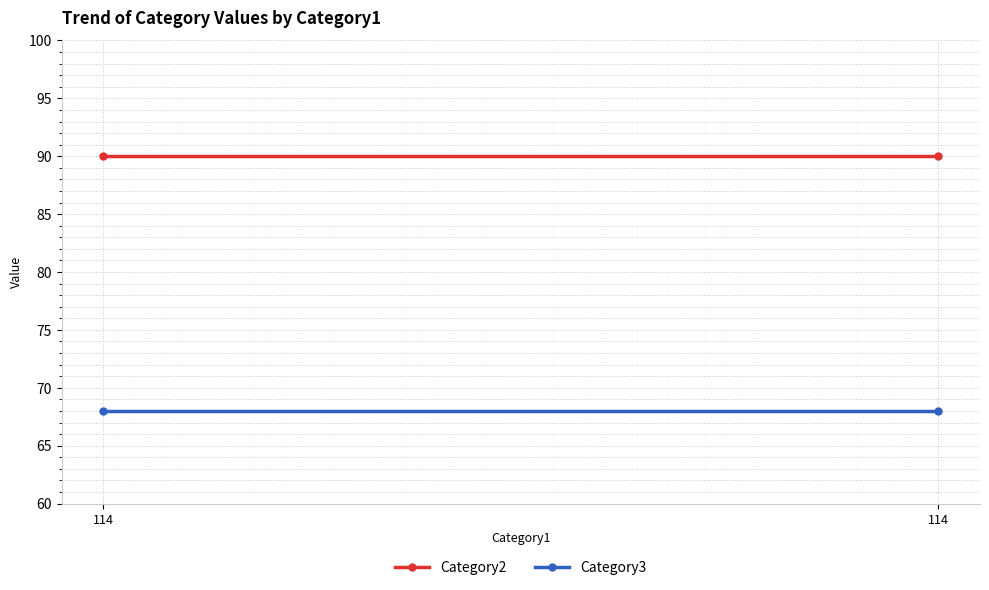

What is the value of the Category2 point at the 2nd from the left?

90